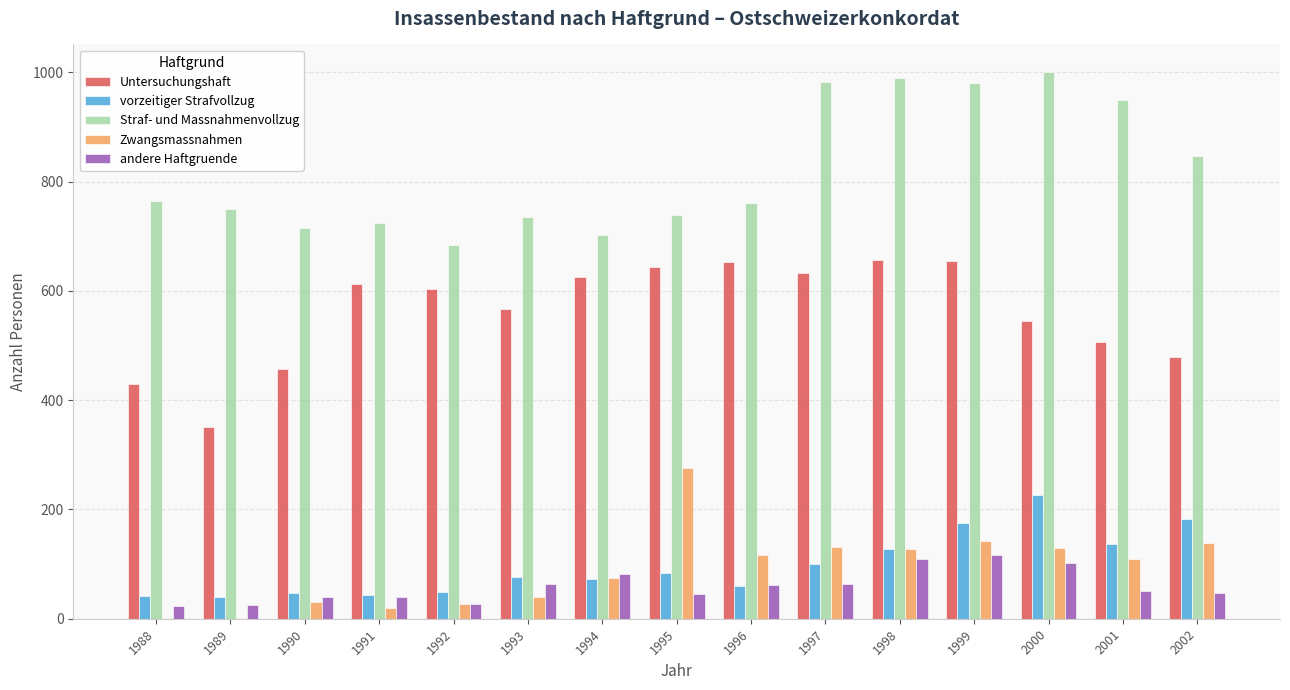

What is the sum of the vorzeitiger Strafvollzug values at 2000 and 1994?

300